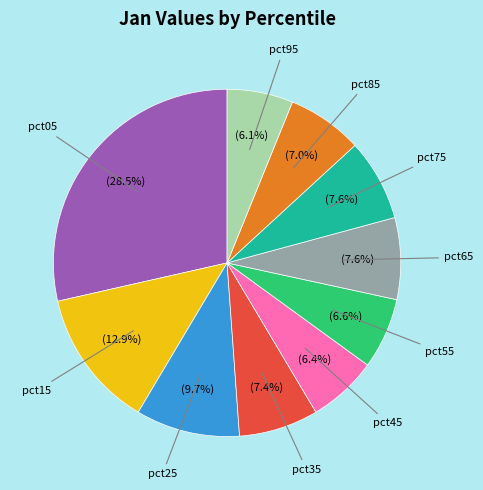

Is there any slice that represents more than half of the pie?

No